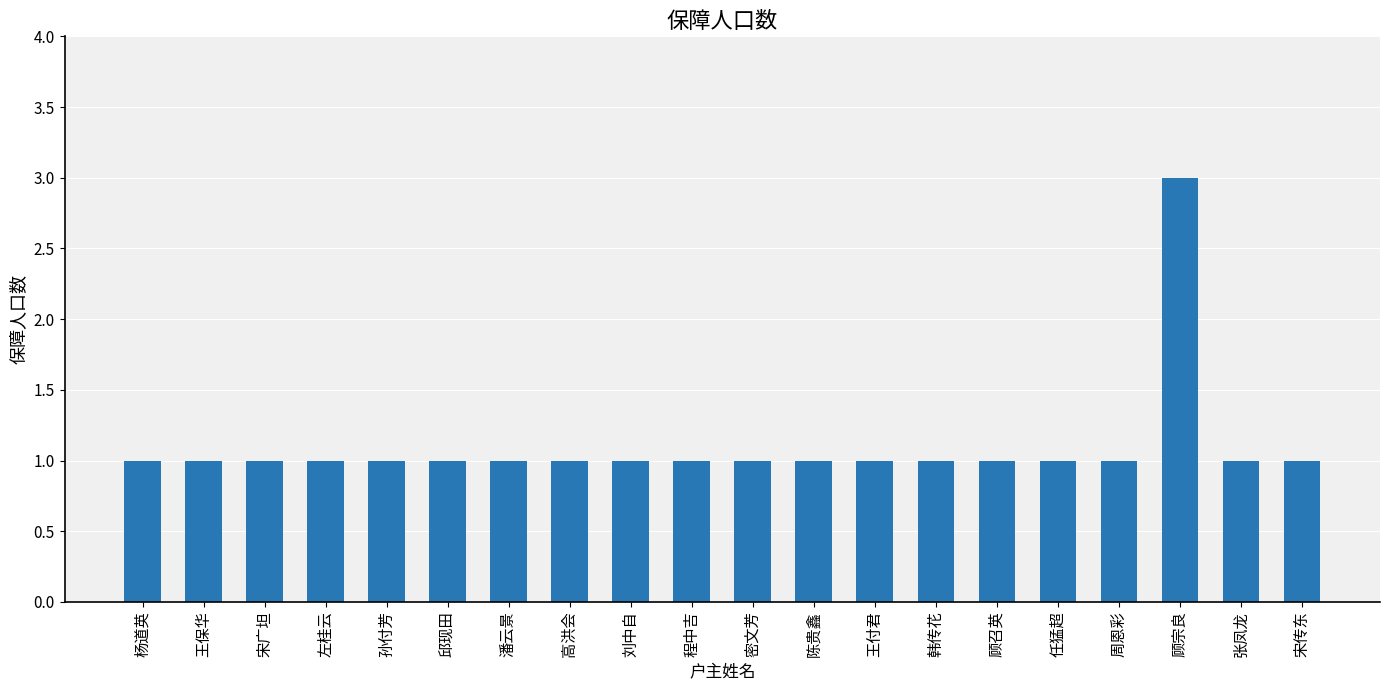

What is the sum of the values at 张凤龙 and 孙付芳?

2